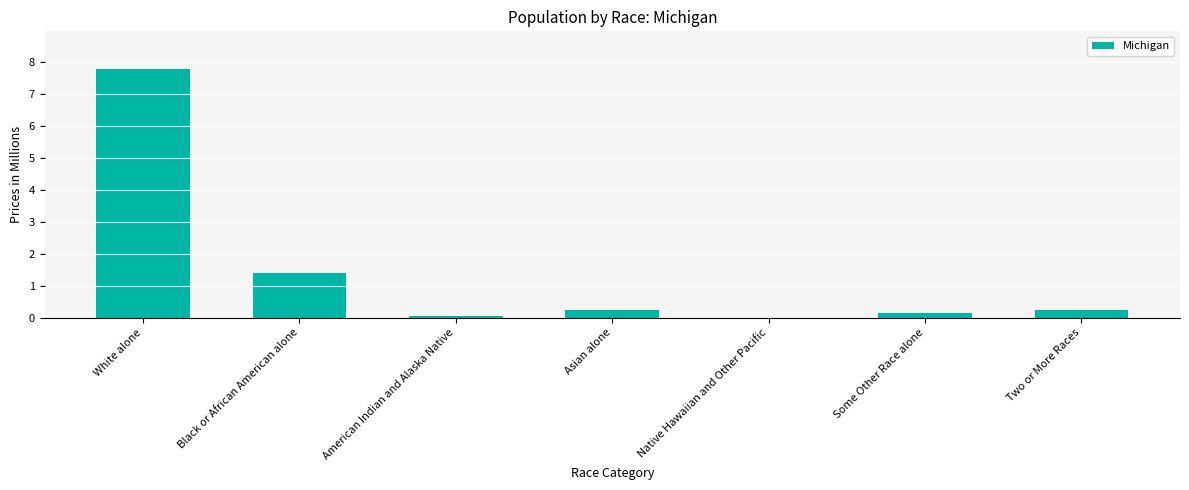

Where is the data nearest to the value 3?

Black or African American alone